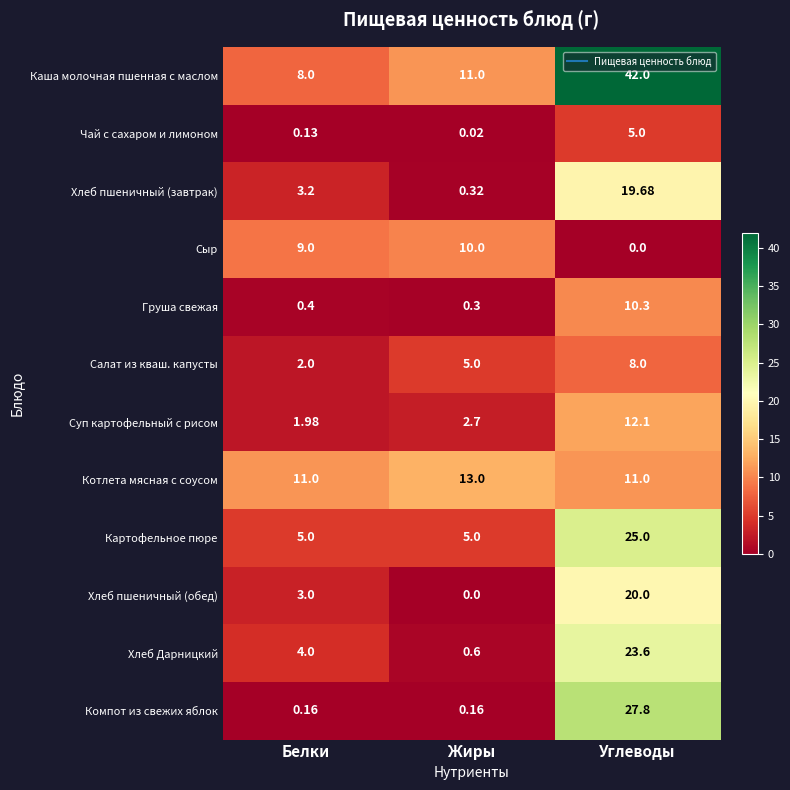

What is the total value across all series at Белки?

47.9